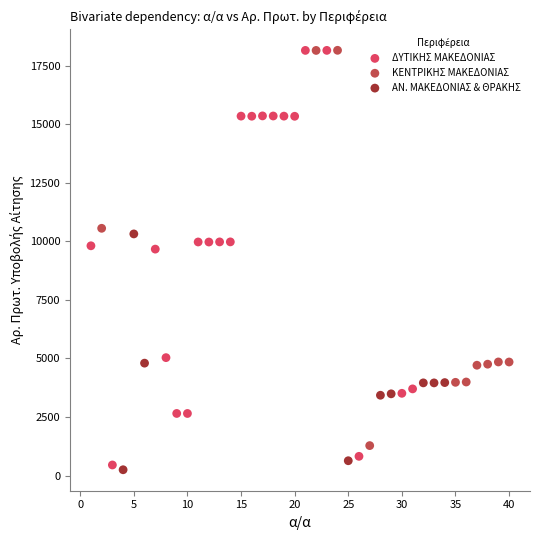

Which series has the largest Y range (max minus min)?

ΔΥΤΙΚΗΣ ΜΑΚΕΔΟΝΙΑΣ